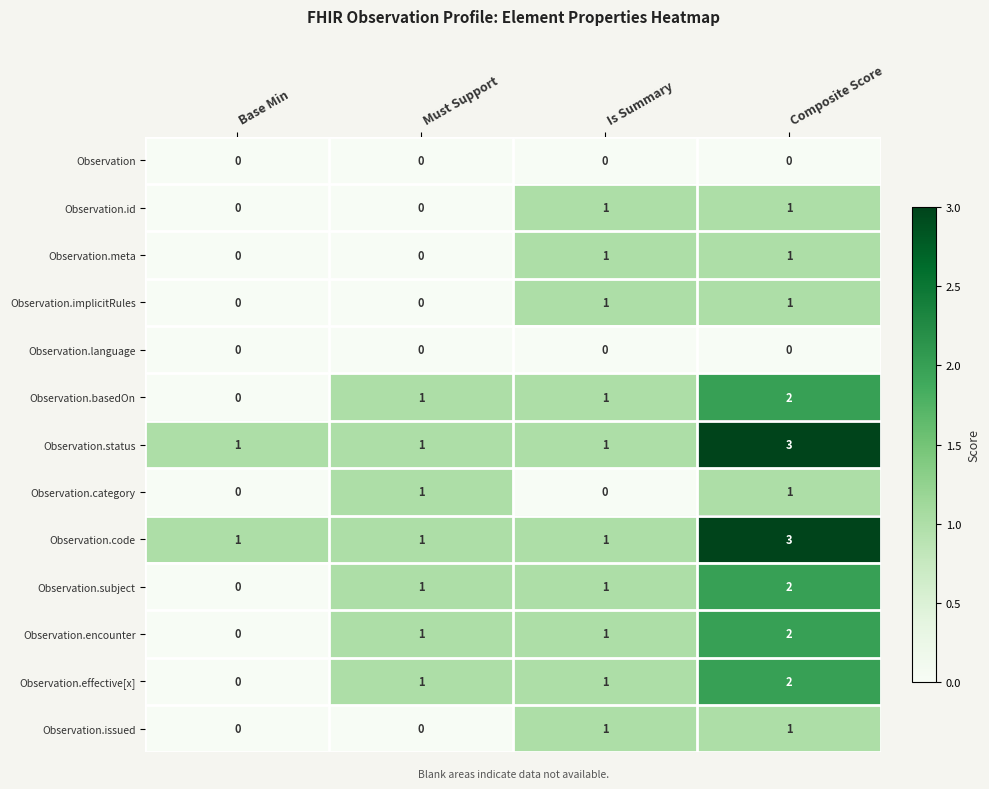

What is the sum of all Observation.encounter values?

4